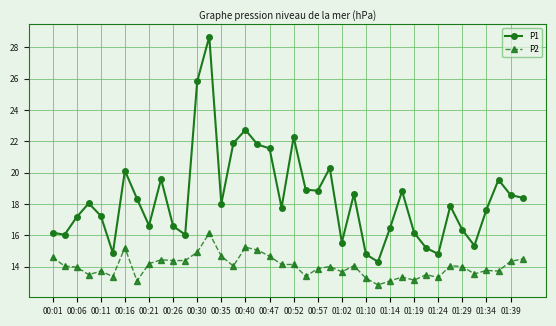

Which series has the widest spread of values?

P1